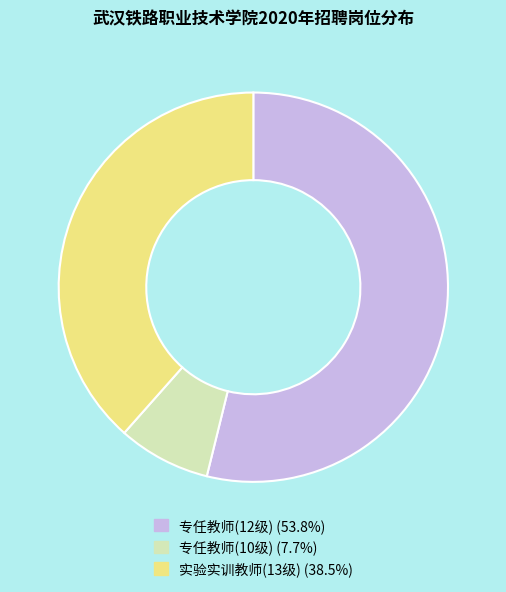

Combined, do 专任教师(10级) and 专任教师(12级) account for over 50%?

Yes